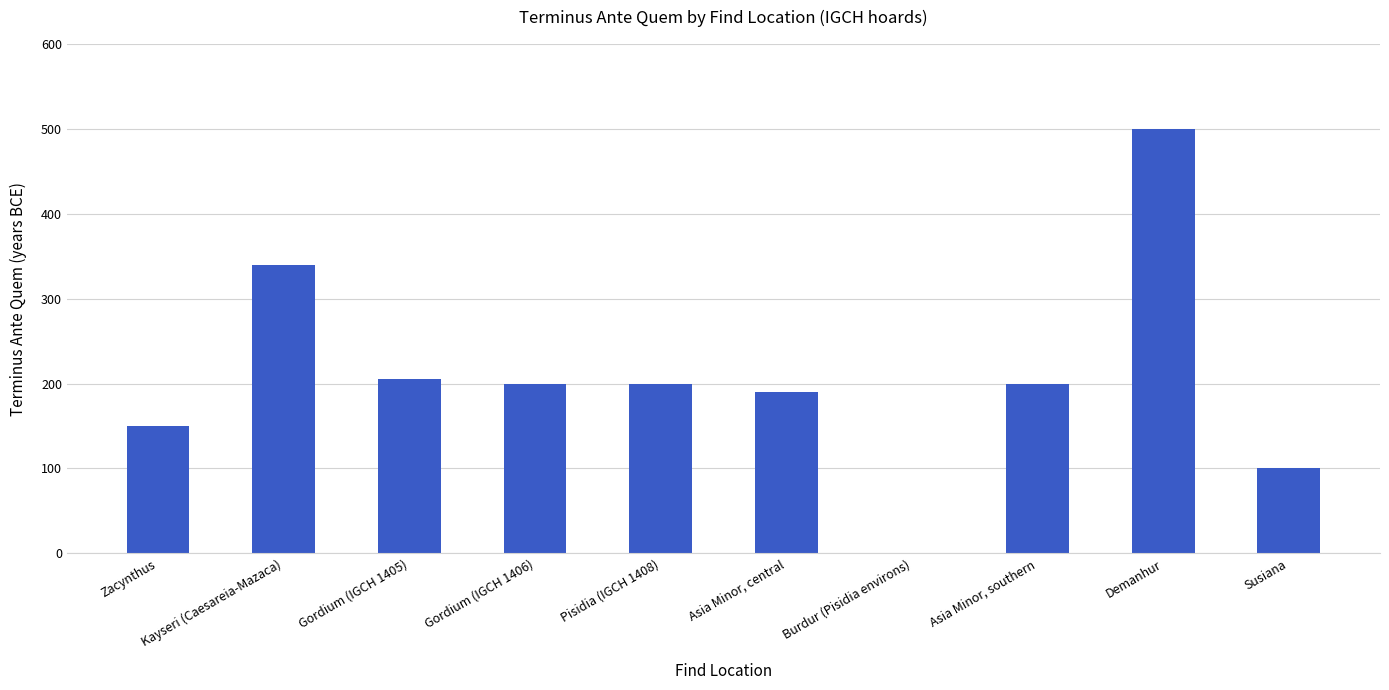

The chart shows a value of 128 at Asia Minor, central. True or false?

False